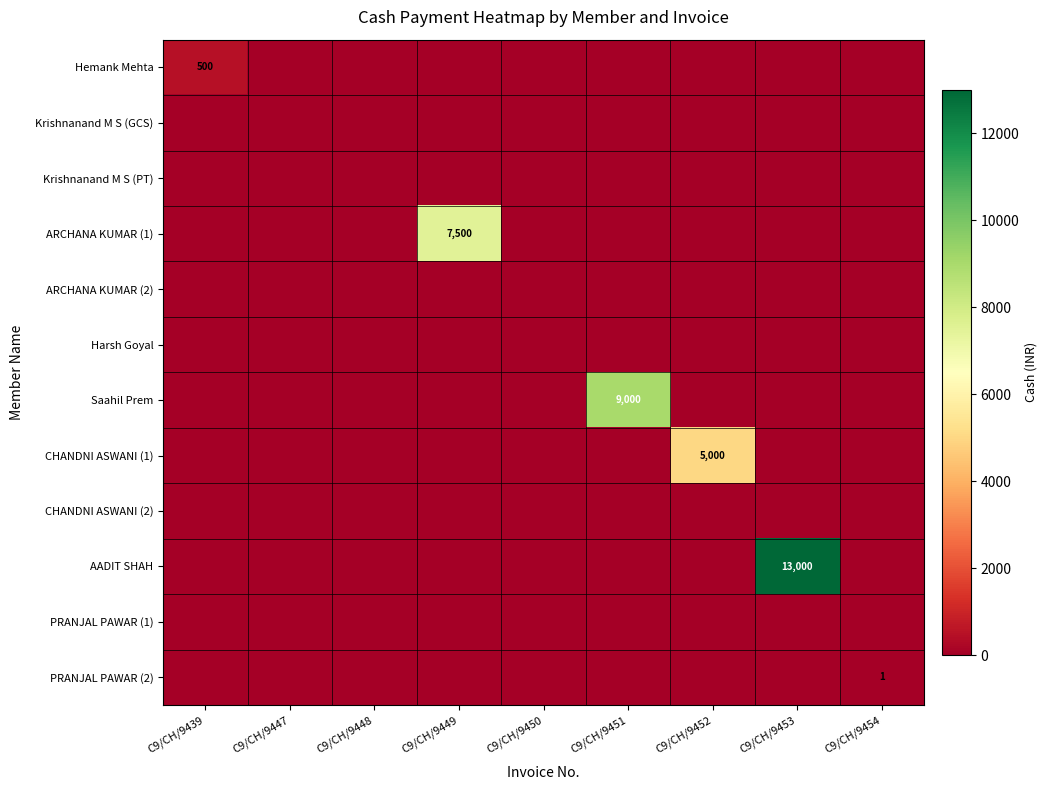

List the series in order of their peak value, highest first.

AADIT SHAH, Saahil Prem, ARCHANA KUMAR (1), CHANDNI ASWANI (1), Hemank Mehta, PRANJAL PAWAR (2), Krishnanand M S (GCS), Krishnanand M S (PT), ARCHANA KUMAR (2), Harsh Goyal, CHANDNI ASWANI (2), PRANJAL PAWAR (1)